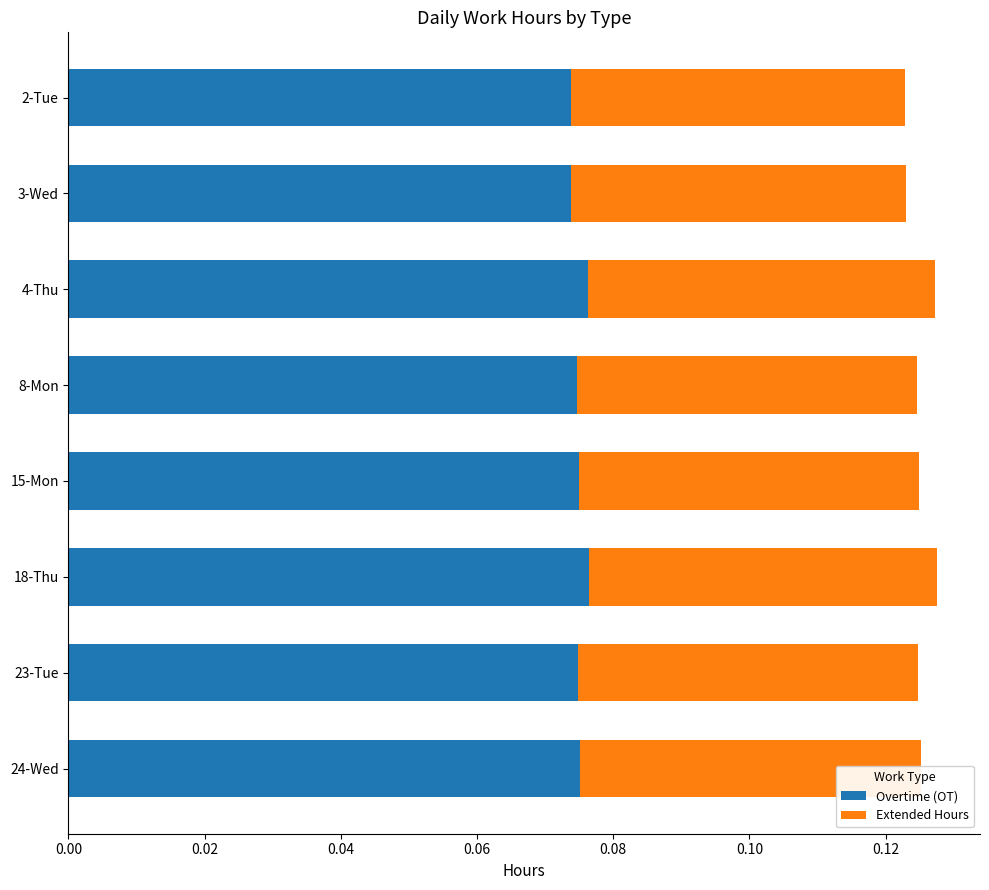

Count the Overtime (OT) values in the range 0 to 1.

8